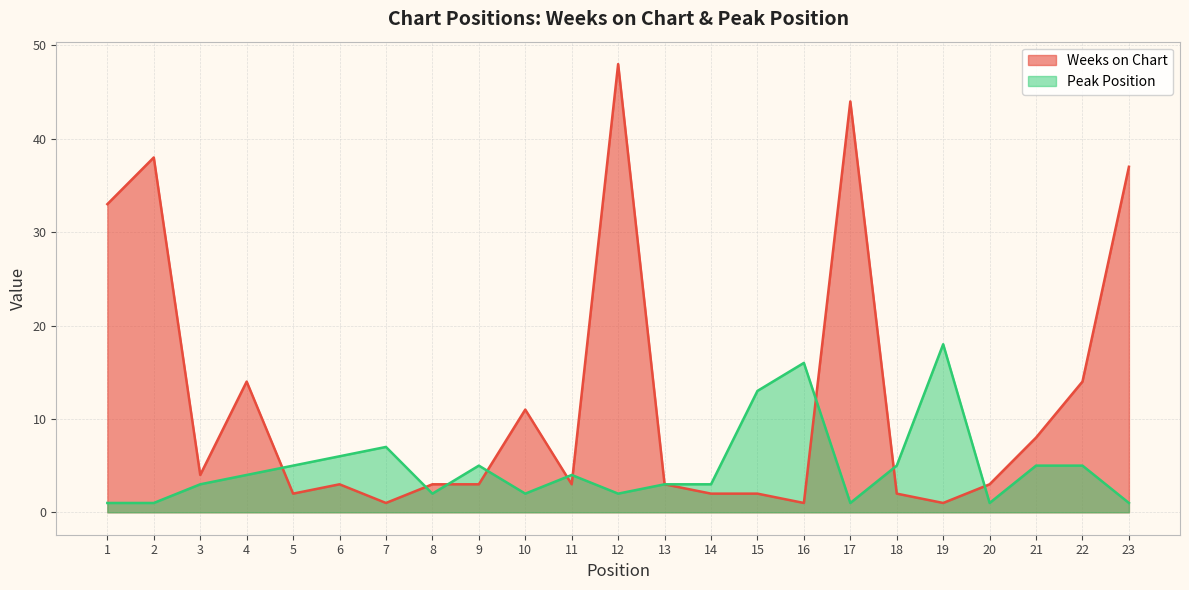

Where is the first local minimum for Weeks on Chart?

3